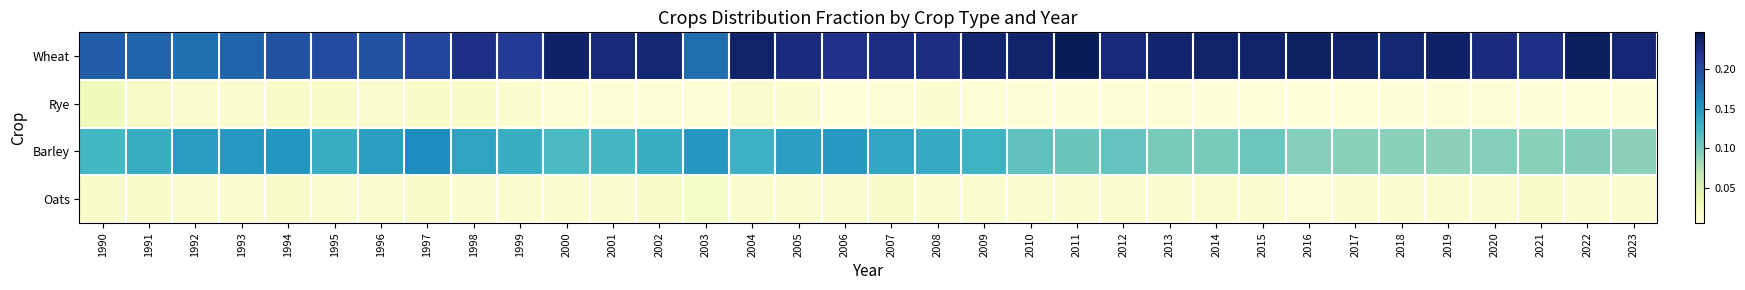

What is the maximum value shown in the chart?

0.2